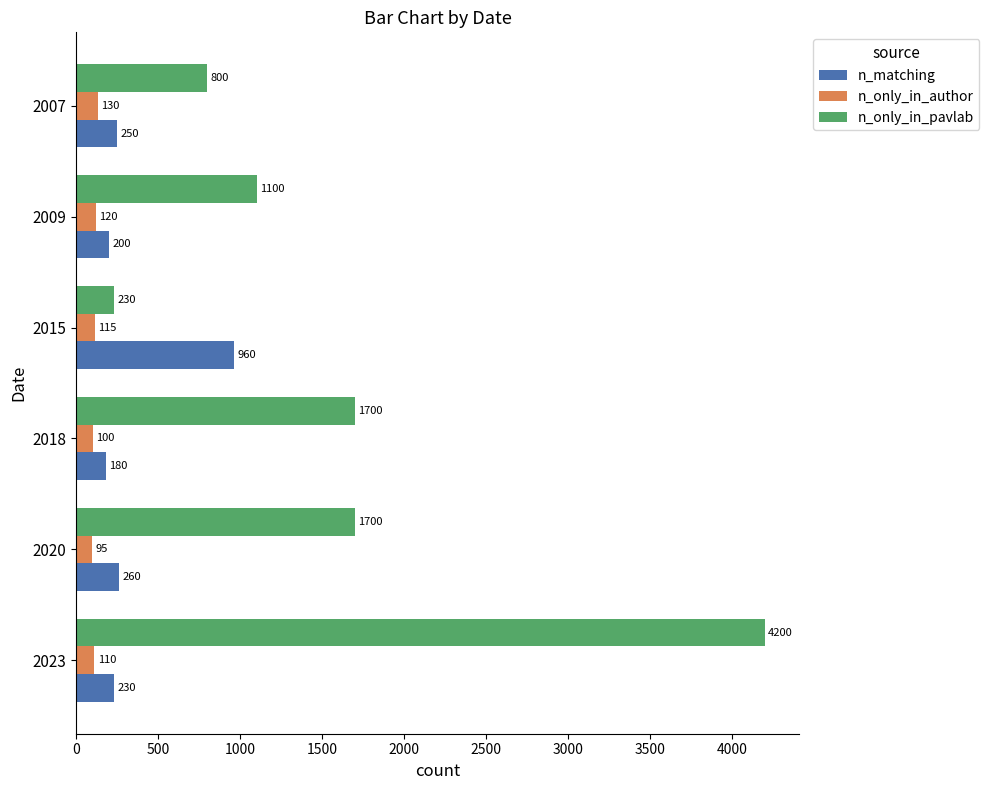

What is the sum of all n_only_in_pavlab values?

9730